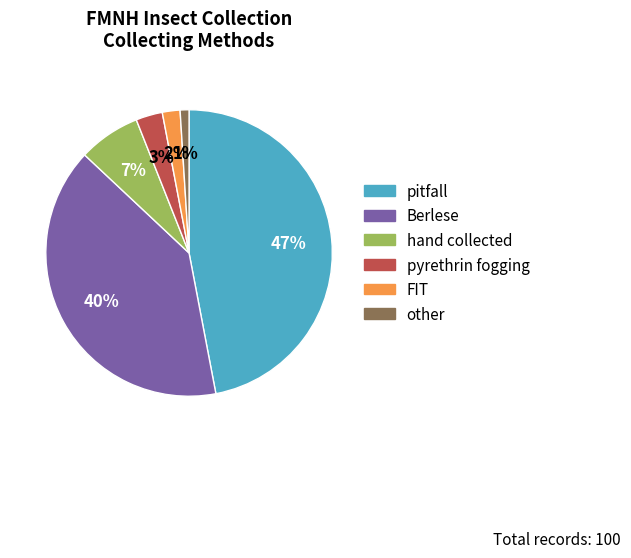

Between other and Berlese, which is larger?

Berlese